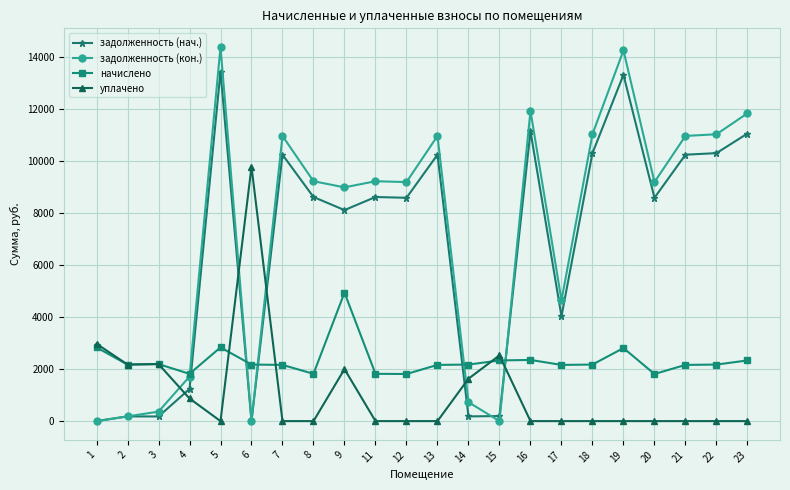

What is the value of the начислено point at the 6th from the left?

2175.1